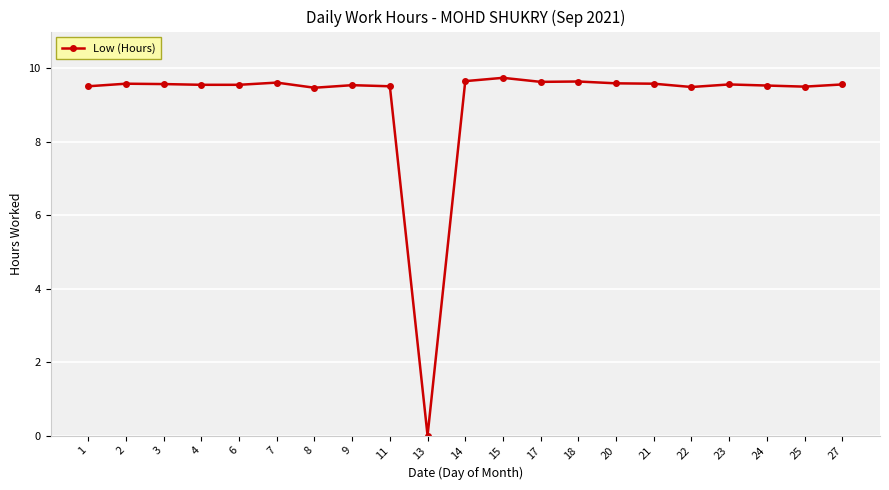

How many series are shown in this chart?

1